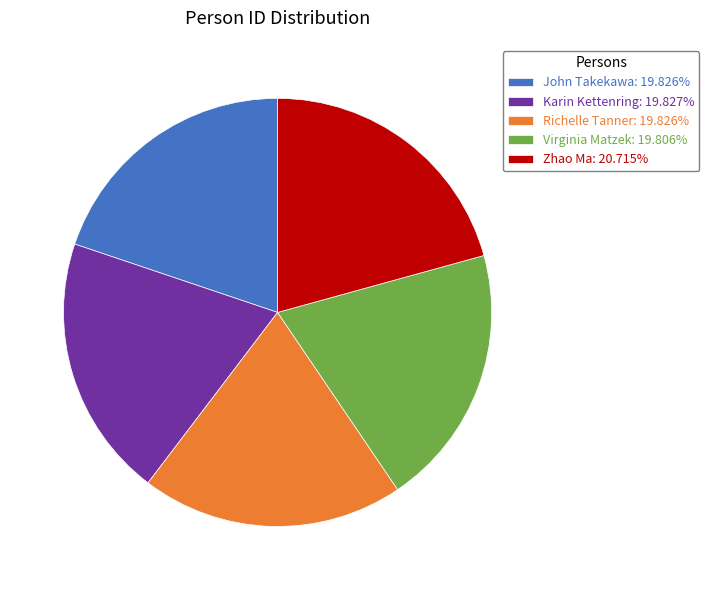

True or false: John Takekawa accounts for 34% of the total.

False